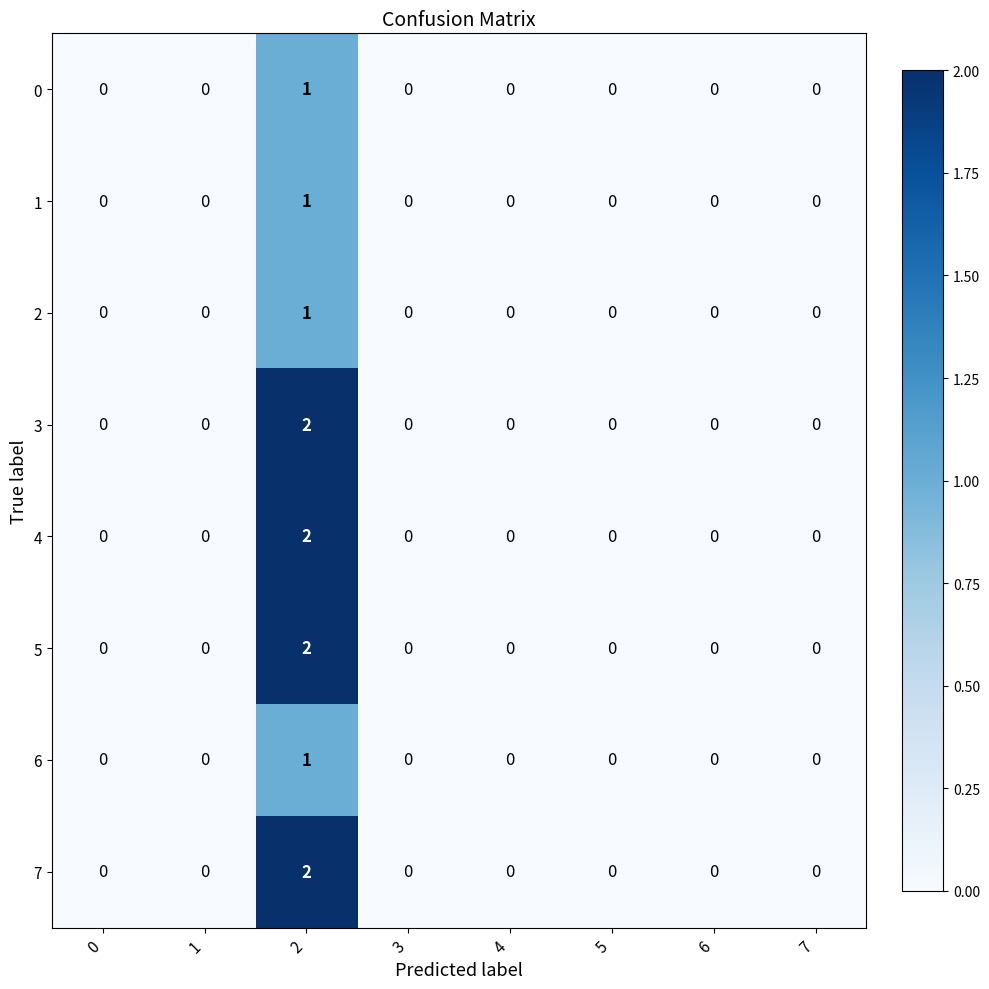

Count the 6 values in the range 0 to 1.

8